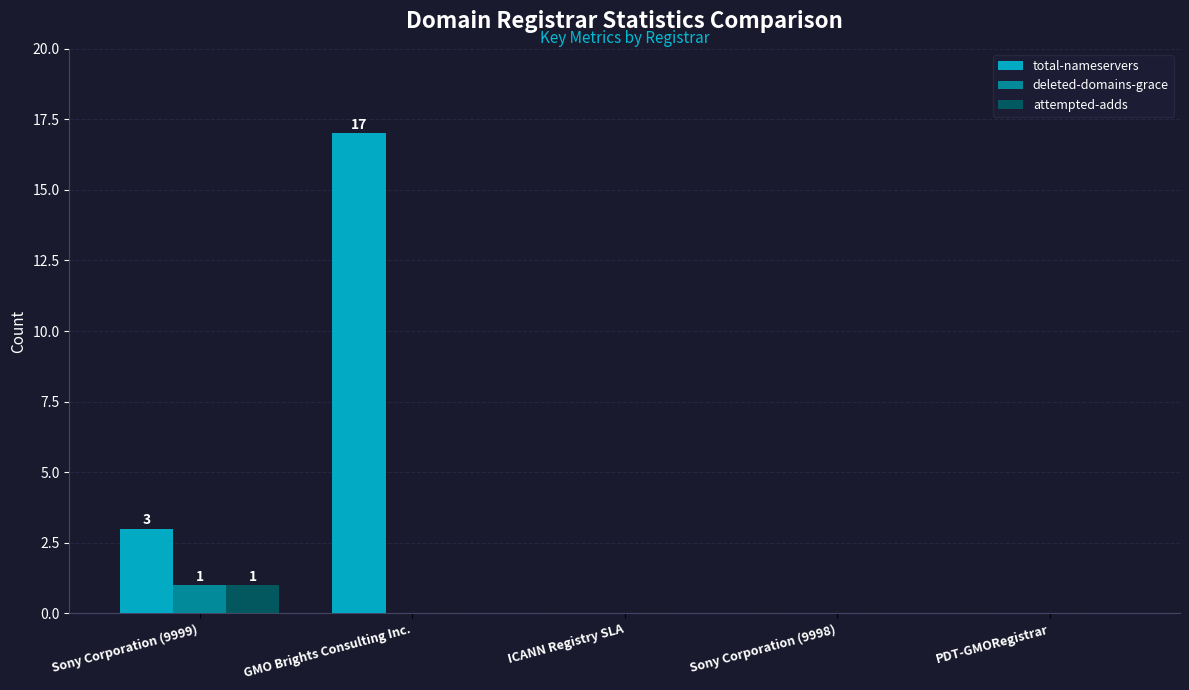

Are the bars horizontal?

No